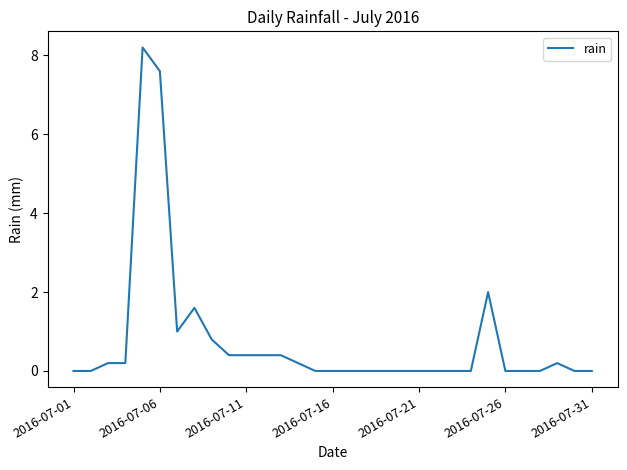

What is the difference between the maximum and minimum values?

8.2